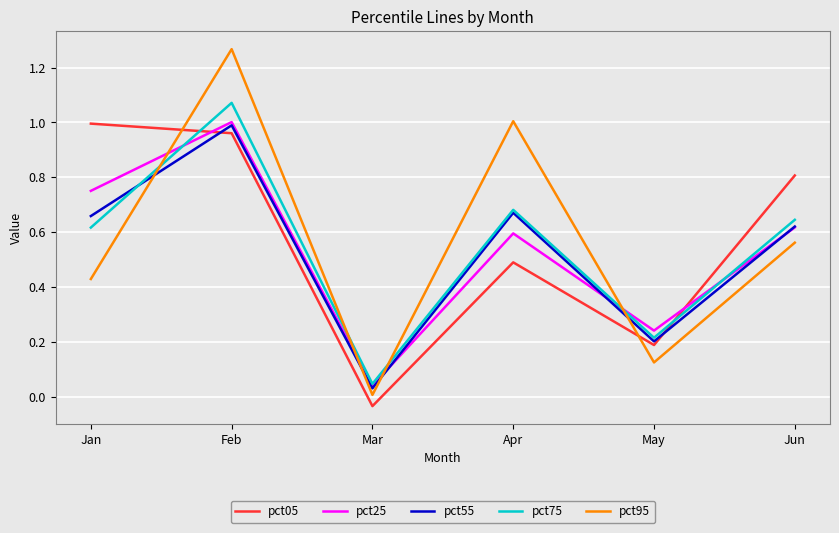

The pct75 series shows 0.1 at Mar. True or false?

False